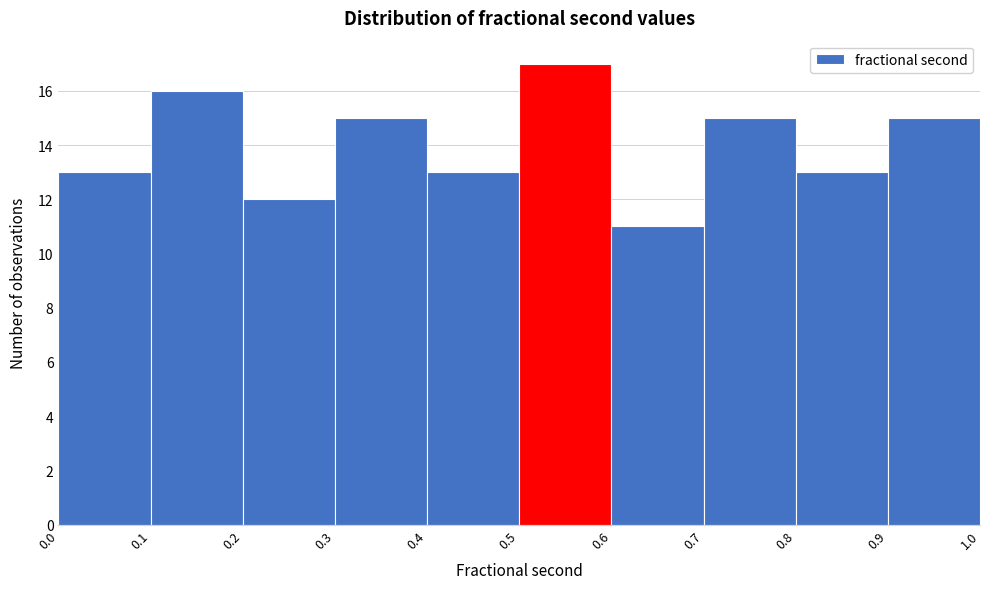

Reading left to right, transcribe this chart: for each bar, give the range it covers on the x-axis and its height. The values are not printed on the chart, so give them approximately, as read against the axis.

0.0 to 0.1: 13
0.1 to 0.2: 16
0.2 to 0.3: 12
0.3 to 0.4: 15
0.4 to 0.5: 13
0.5 to 0.6: 17
0.6 to 0.7: 11
0.7 to 0.8: 15
0.8 to 0.9: 13
0.9 to 1.0: 15